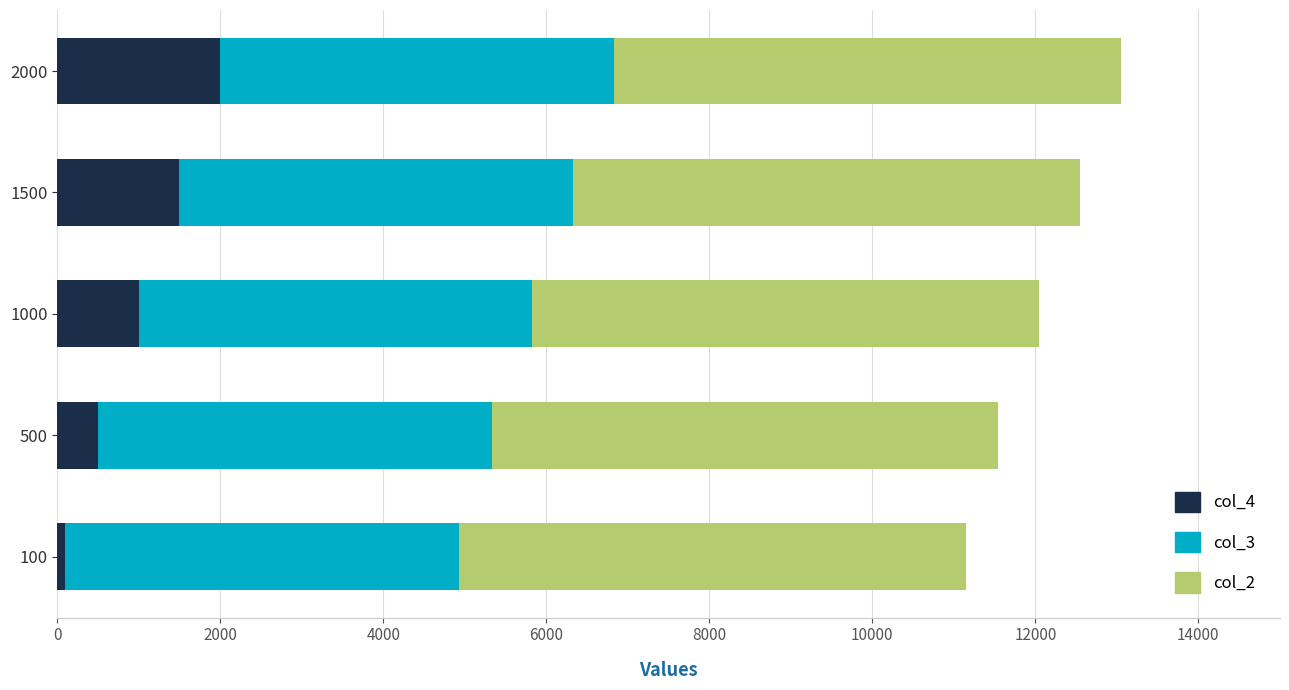

The col_4 series shows 2000 at 2000. True or false?

True